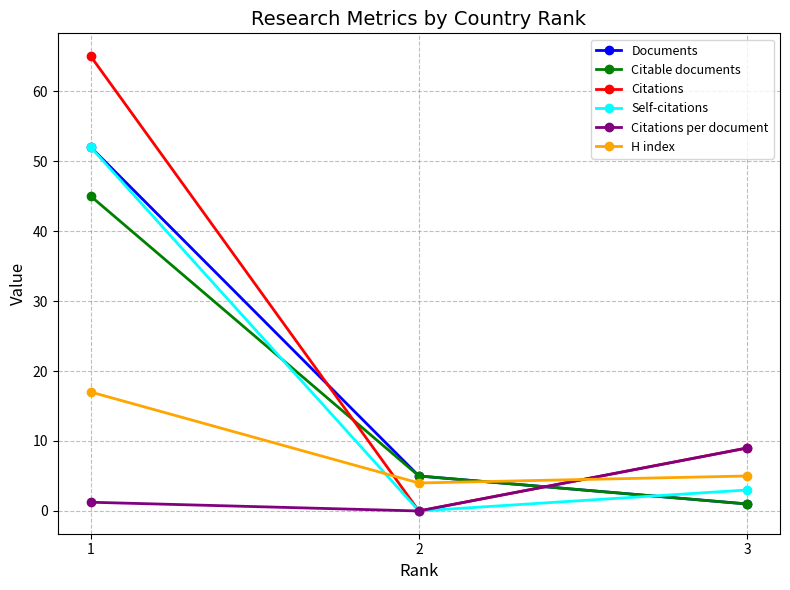

At which label is Citations closest to 32?

3